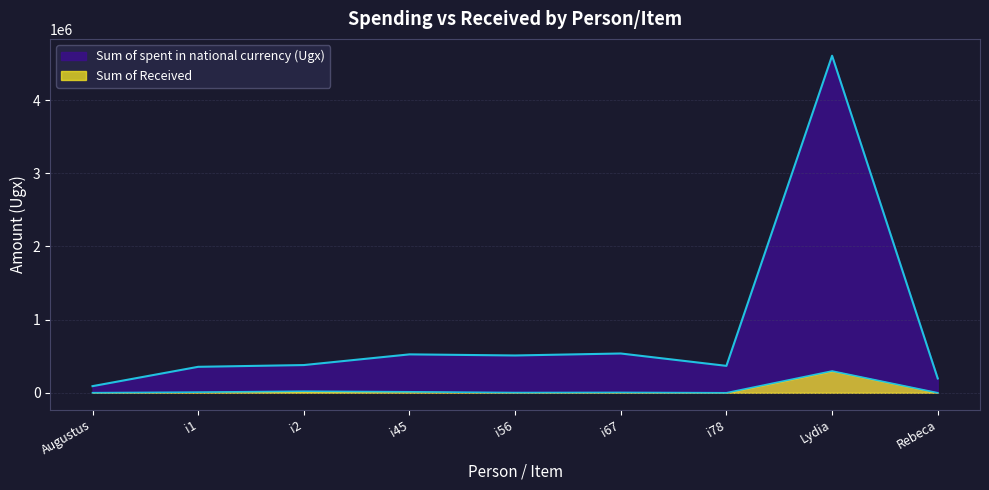

Which category has the lowest value across all series?

i78